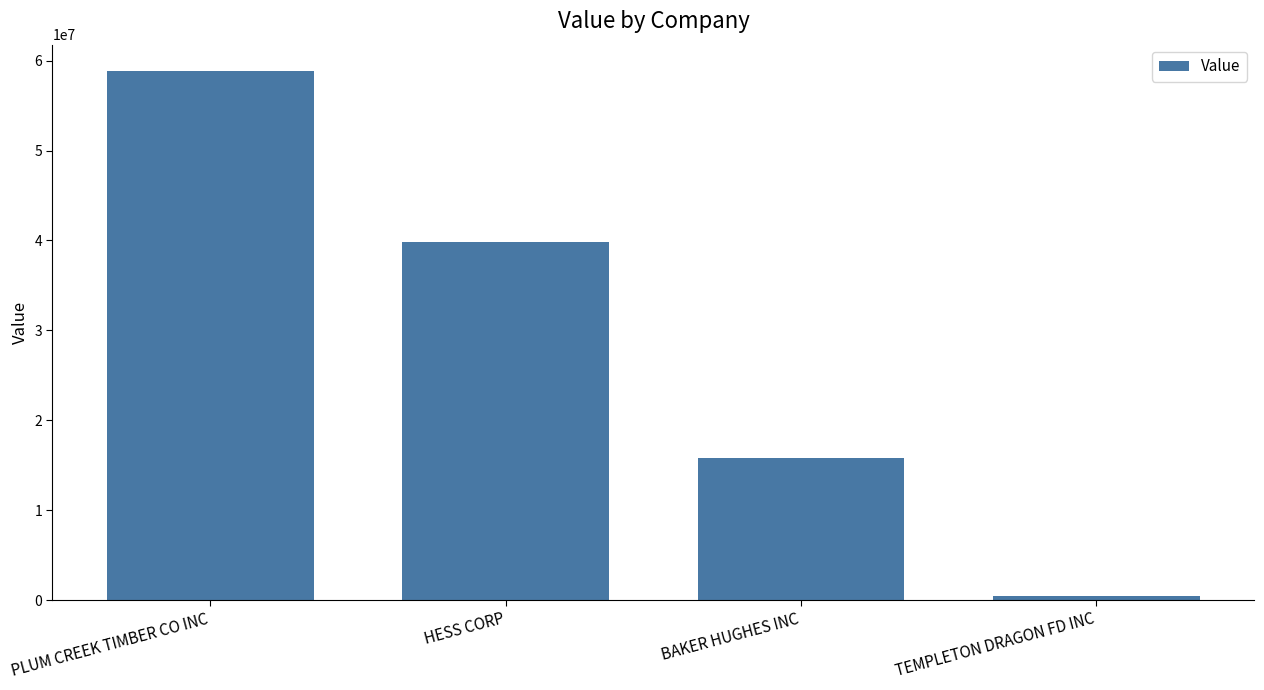

At which category does the chart reach its minimum across all series?

TEMPLETON DRAGON FD INC